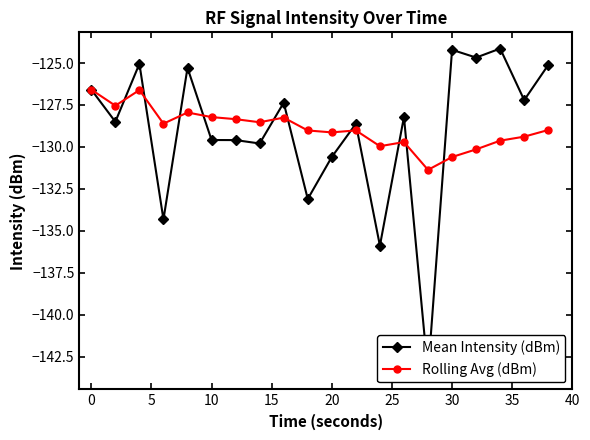

The value of Rolling Avg (dBm) at 30 is -130.6. True or false?

True